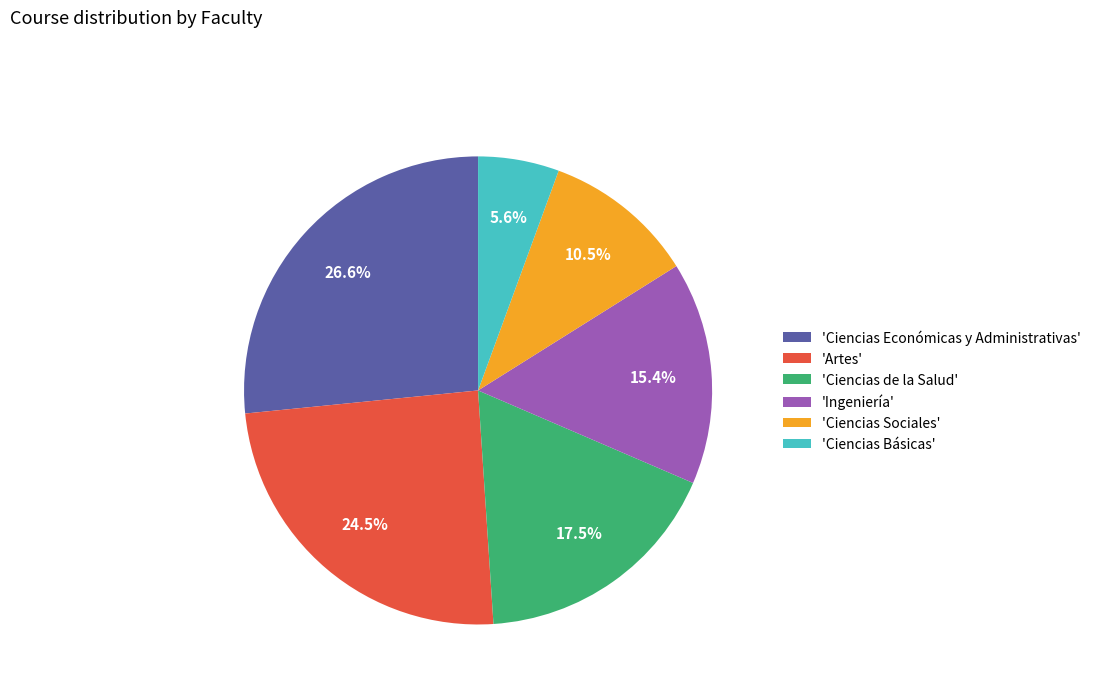

Which slice is the smallest?

'Ciencias Básicas'